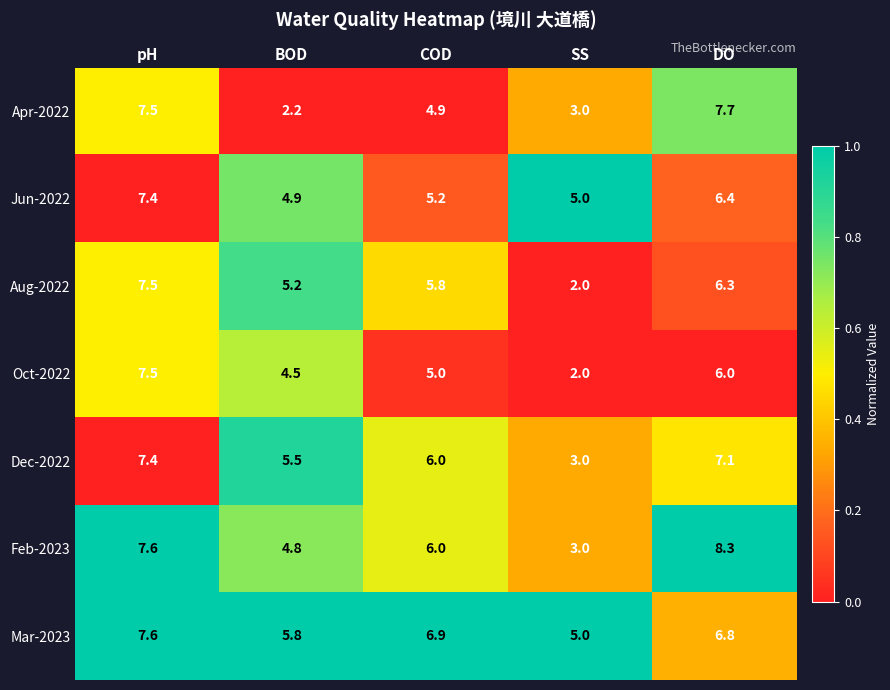

Which category has the highest value across all series?

DO